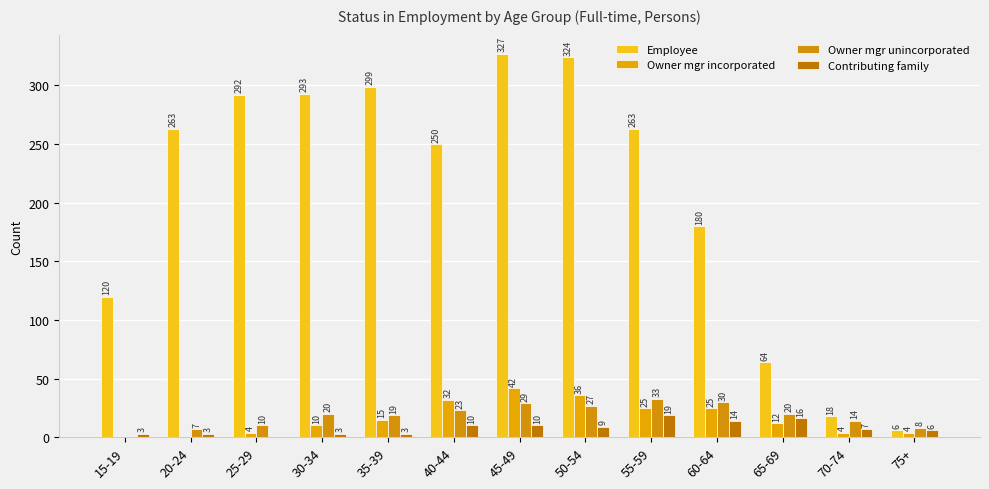

Reading left to right, transcribe all the data shown in this chart.

Employee: 15-19=120	20-24=263	25-29=292	30-34=293	35-39=299	40-44=250	45-49=327	50-54=324	55-59=263	60-64=180	65-69=64	70-74=18	75+=6
Owner mgr incorporated: 15-19=0	20-24=0	25-29=4	30-34=10	35-39=15	40-44=32	45-49=42	50-54=36	55-59=25	60-64=25	65-69=12	70-74=4	75+=4
Owner mgr unincorporated: 15-19=0	20-24=7	25-29=10	30-34=20	35-39=19	40-44=23	45-49=29	50-54=27	55-59=33	60-64=30	65-69=20	70-74=14	75+=8
Contributing family: 15-19=3	20-24=3	25-29=0	30-34=3	35-39=3	40-44=10	45-49=10	50-54=9	55-59=19	60-64=14	65-69=16	70-74=7	75+=6